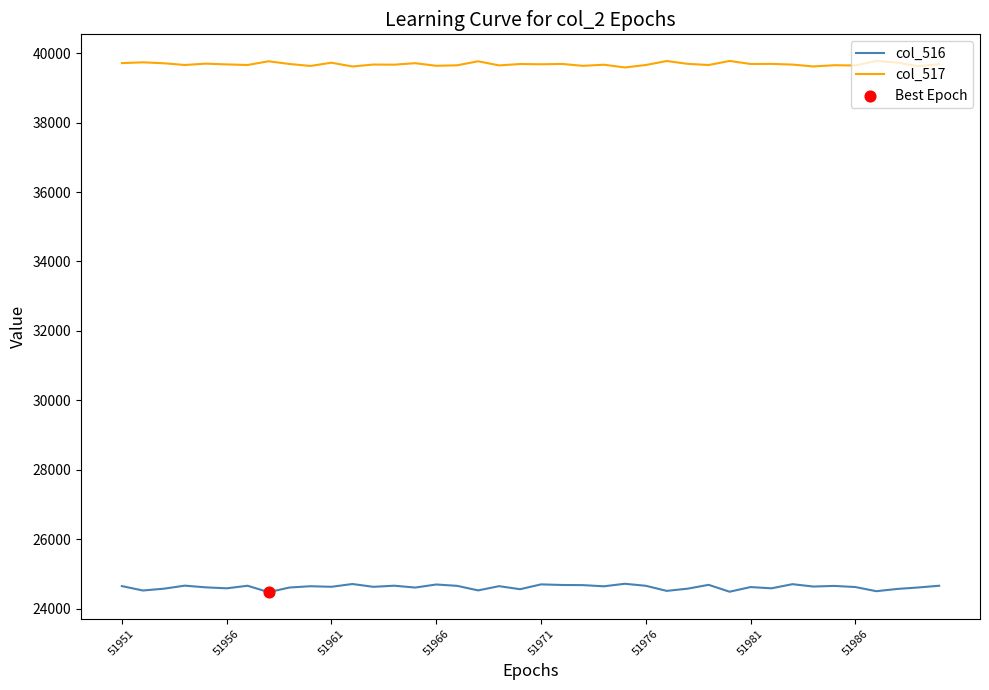

Which series has the largest total across all categories?

col_517